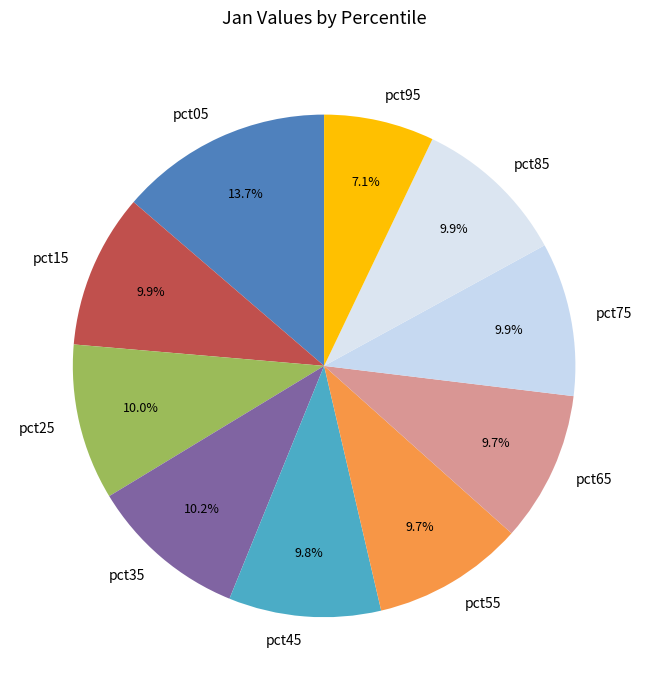

To the nearest percent, what is the difference between the pct95 and pct85 slice percentages?

3%